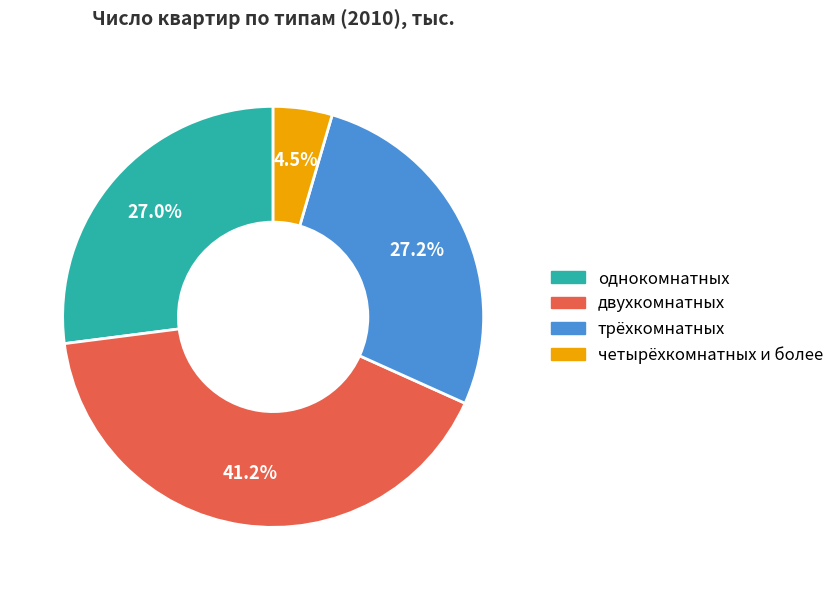

Which slice is the largest?

двухкомнатных